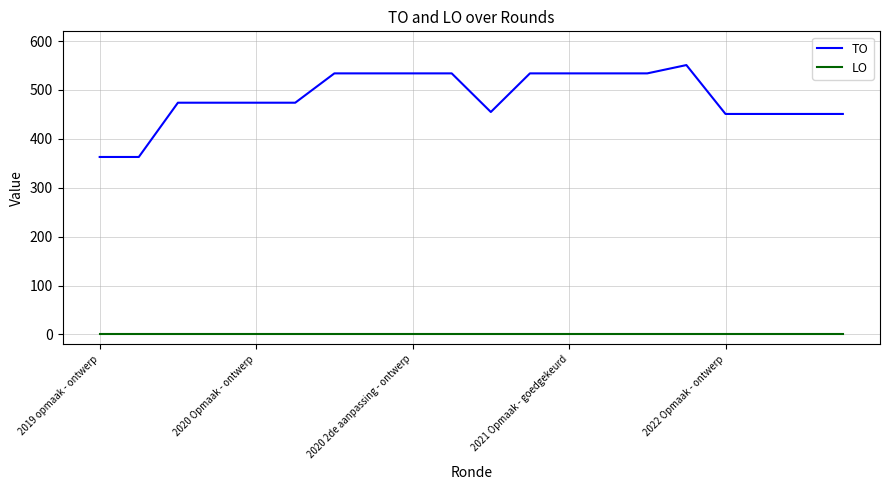

What is the maximum value for TO?

551